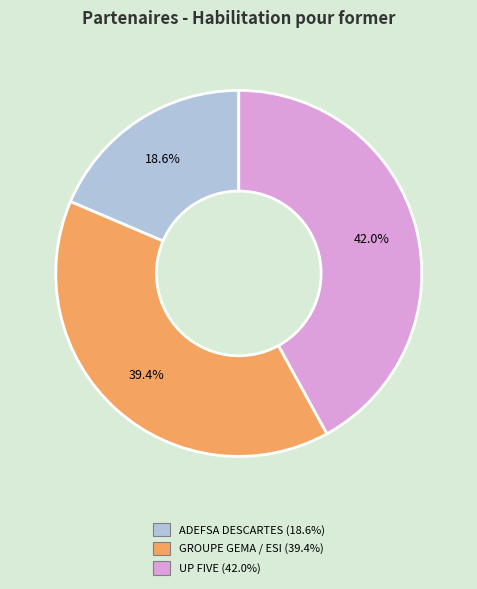

Does any single category account for the majority?

No